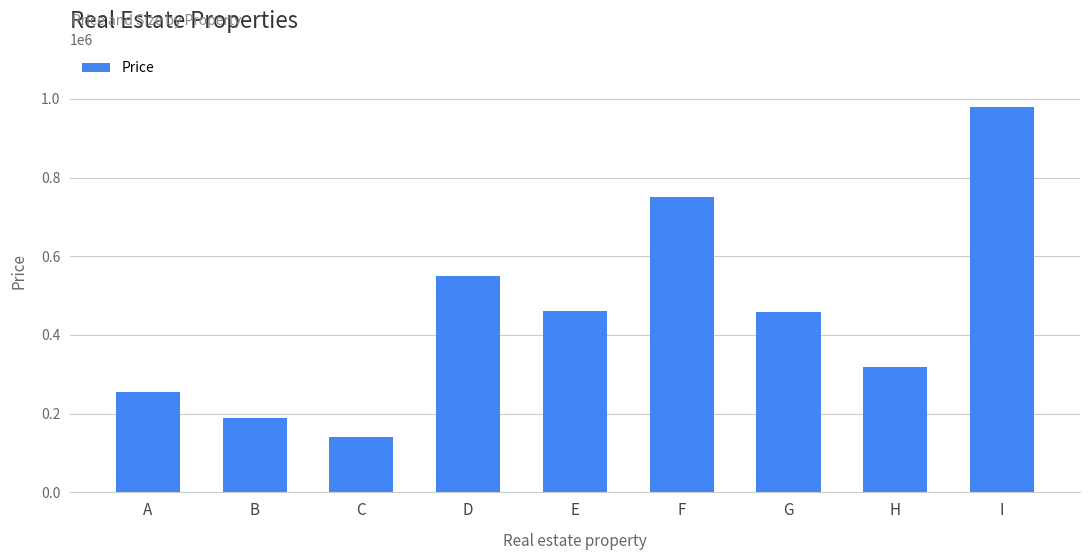

What is the sum of all values?

4102000